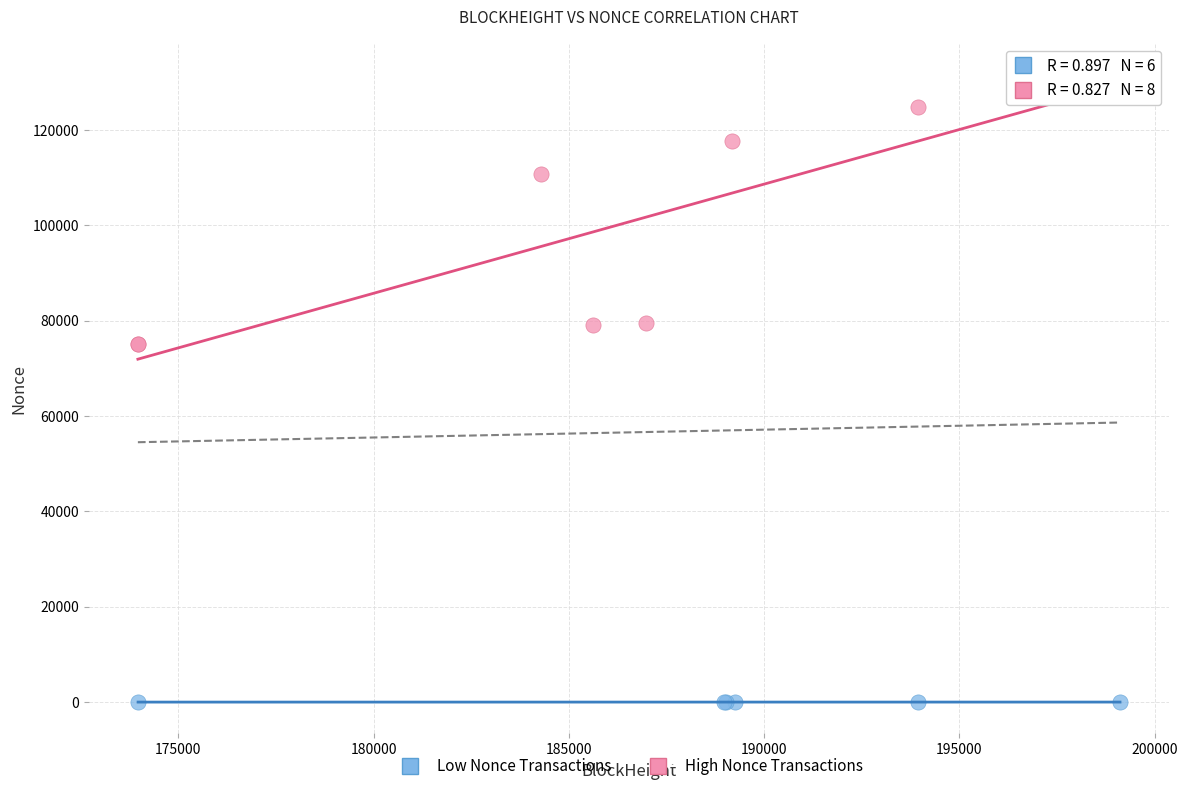

Which series reaches the maximum Y coordinate?

High Nonce Transactions